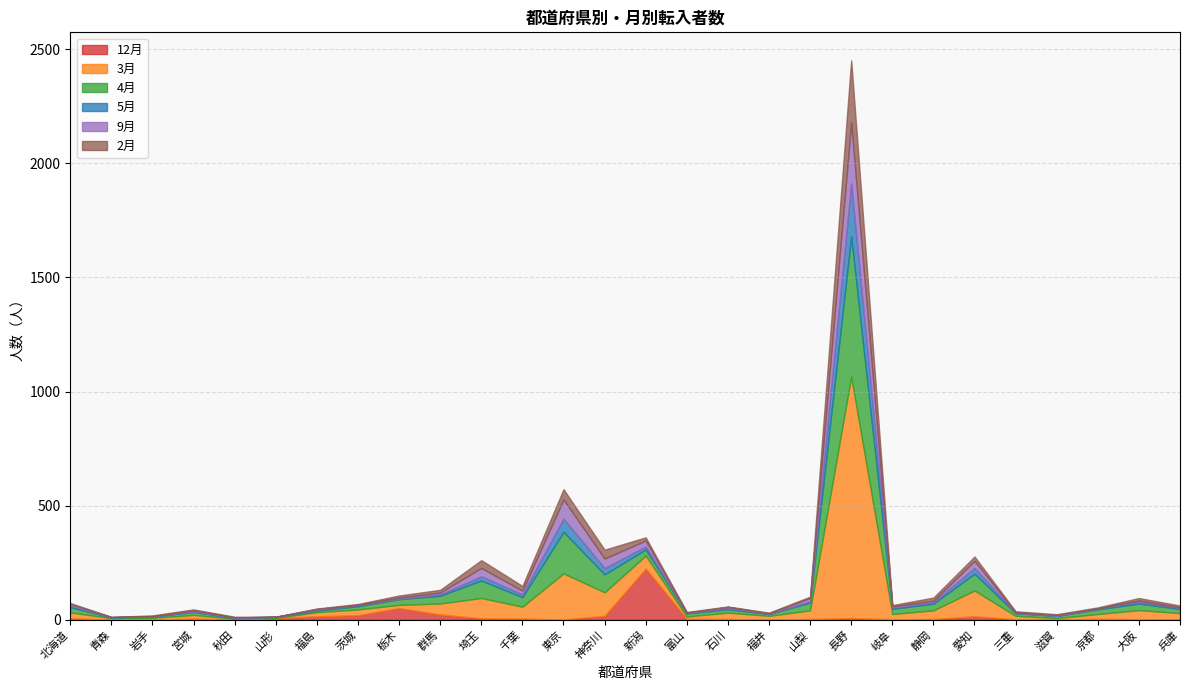

What is the difference between the maximum and minimum values in the 9月 series?

267